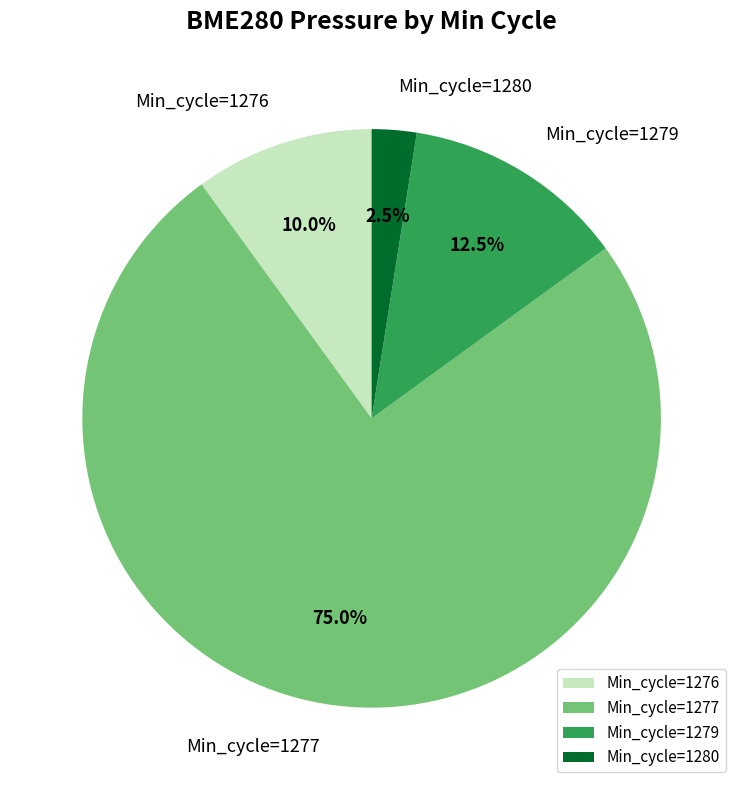

Between Min_cycle=1276 and Min_cycle=1277, which is larger?

Min_cycle=1277